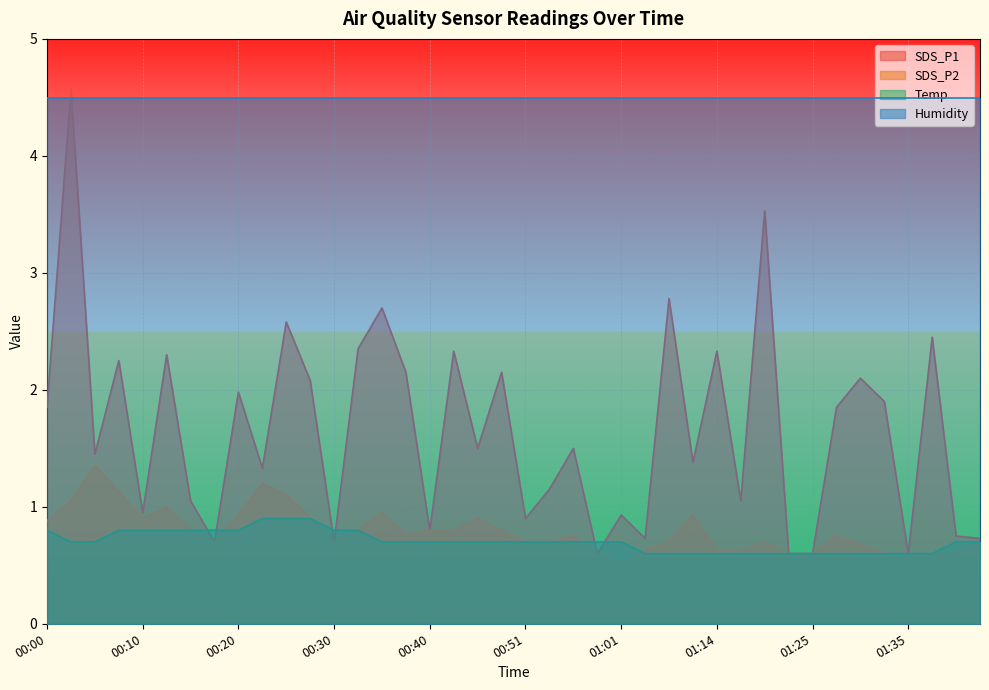

The SDS_P2 series shows 1.4 at 00:20. True or false?

False